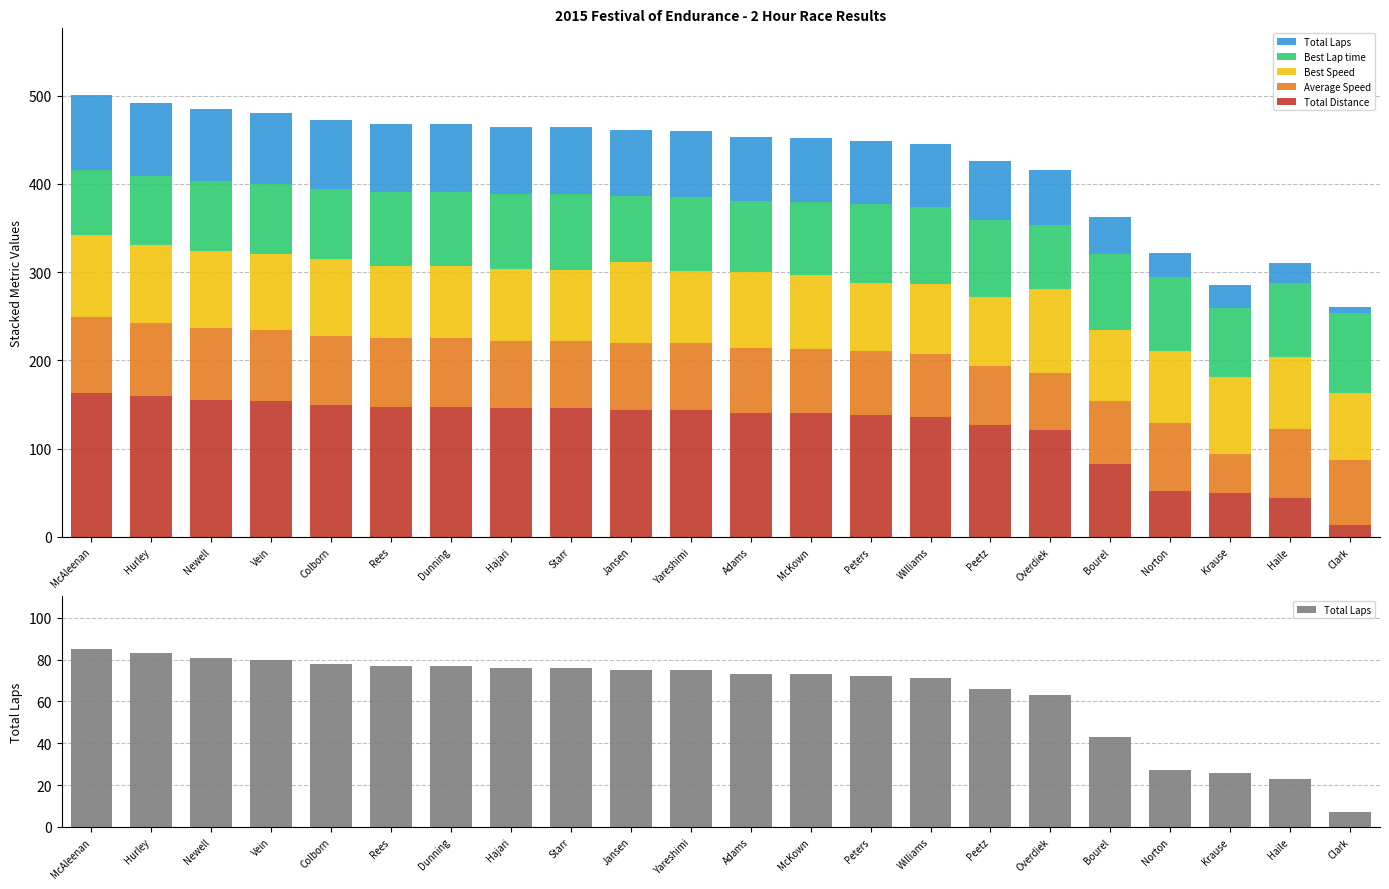

What value does the Best Lap time series have at Overdiek?

72.1